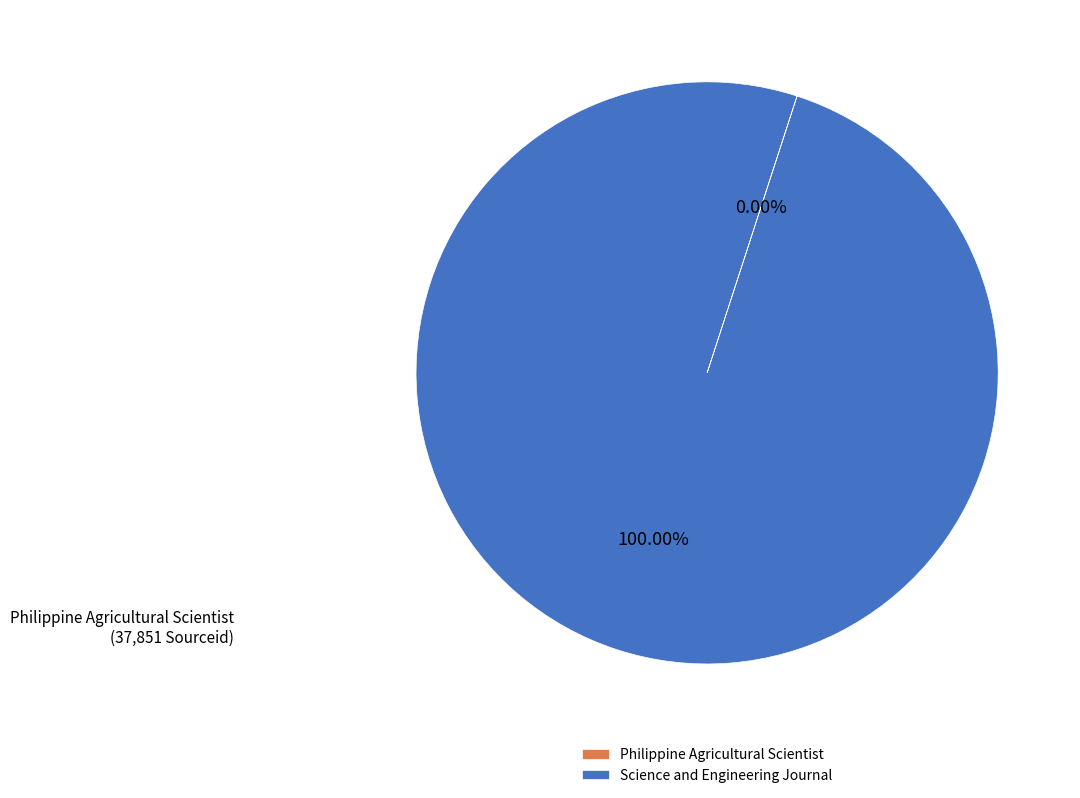

Is there a majority slice in this chart?

Yes